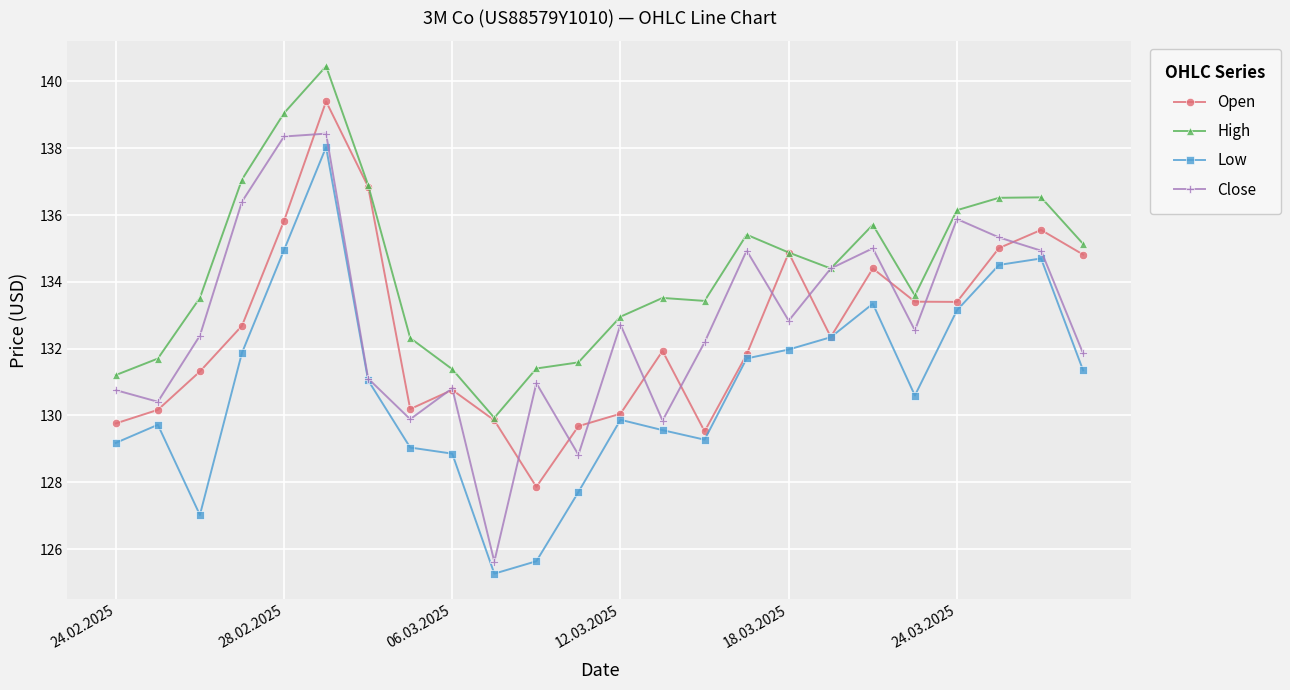

What is the value of the Close point at the 4th from the left?

136.4